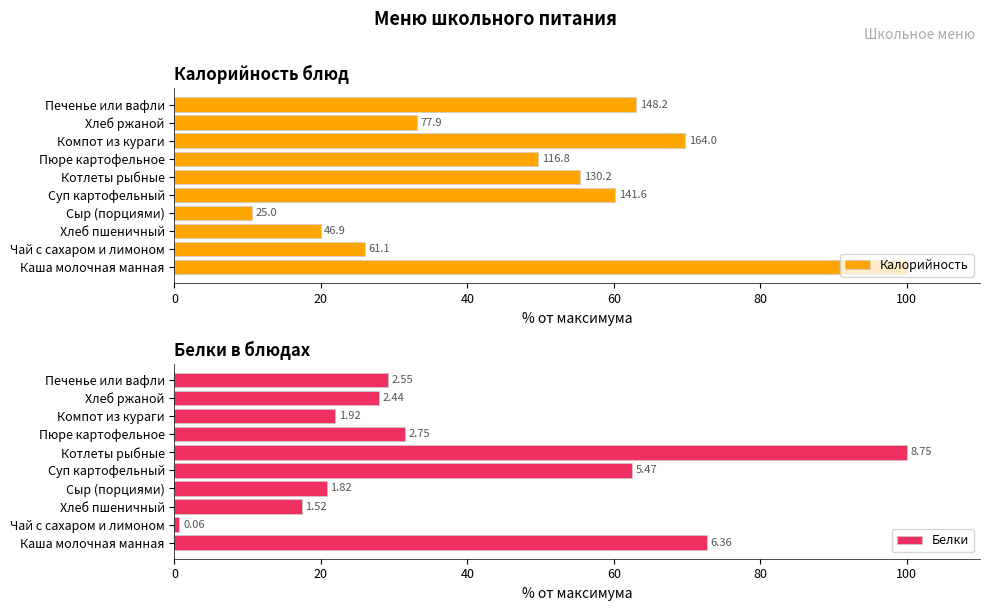

Reading left to right, transcribe all the data shown in this chart.

Калорийность: 100.0	26.0	19.9	10.6	60.2	55.4	49.7	69.8	33.2	63.0
Белки: 72.7	0.7	17.4	20.8	62.5	100.0	31.4	21.9	27.9	29.1